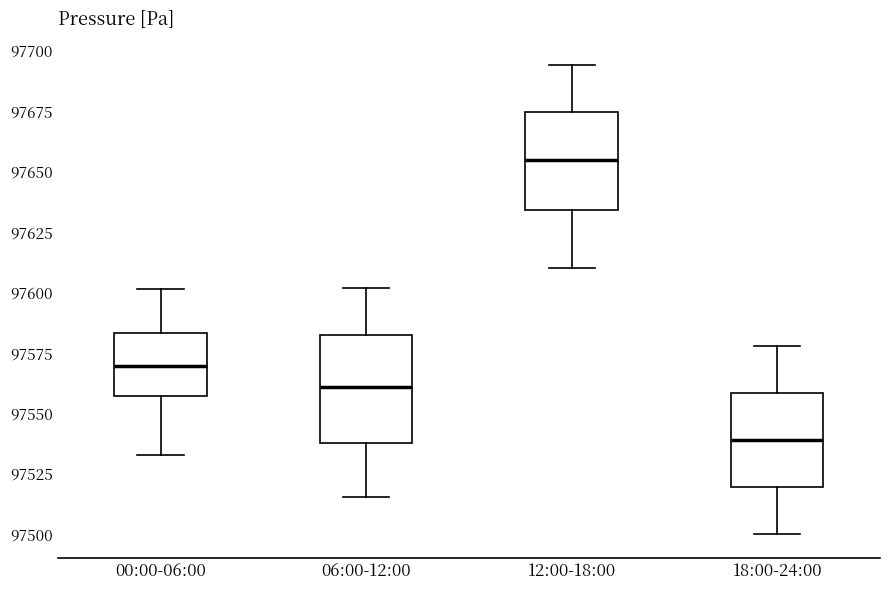

Reading left to right, transcribe this box plot: for each box, give where its median line is, the range the box spans, and where its two whiskers end, as read against the y-axis. The values are not printed on the chart, so give them approximately, as read against the axis.

00:00-06:00: median 97570, box 97555 to 97585, whiskers 97535 to 97600
06:00-12:00: median 97560, box 97540 to 97585, whiskers 97515 to 97600
12:00-18:00: median 97655, box 97635 to 97675, whiskers 97610 to 97695
18:00-24:00: median 97540, box 97520 to 97560, whiskers 97500 to 97580